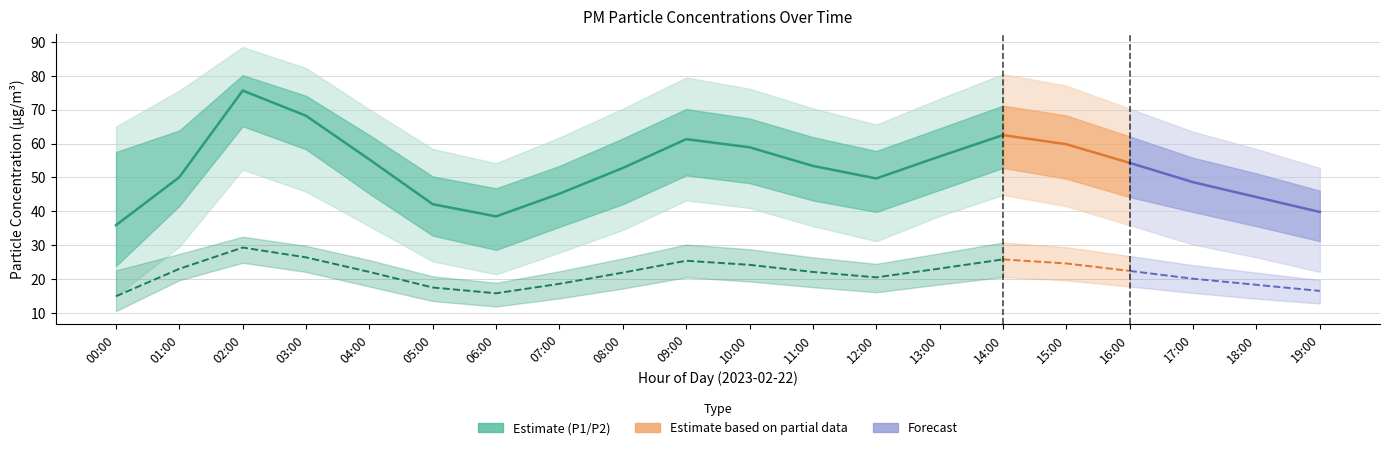

How many values in the P1 series exceed 53?

10